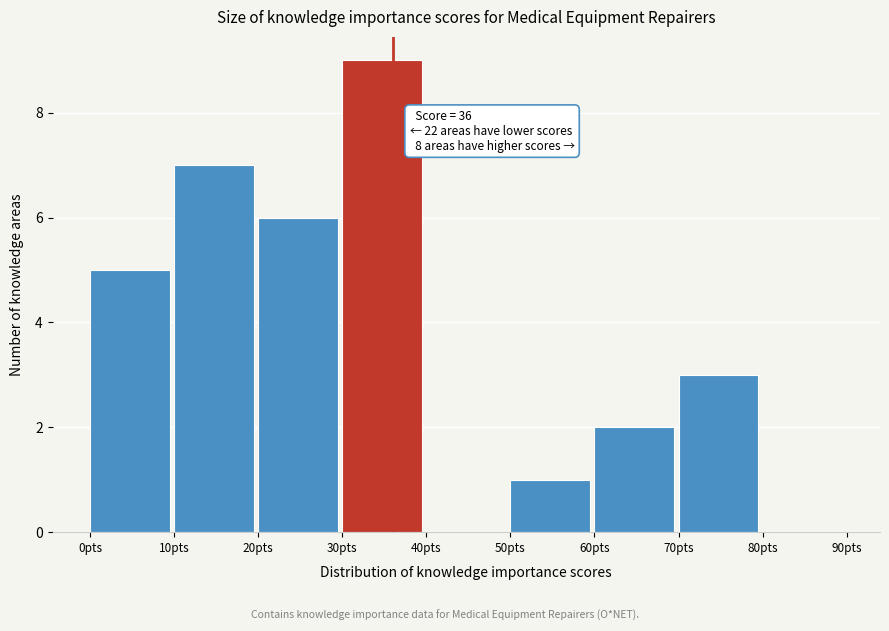

Over which range of the x-axis is the bar tallest?

30 to 40